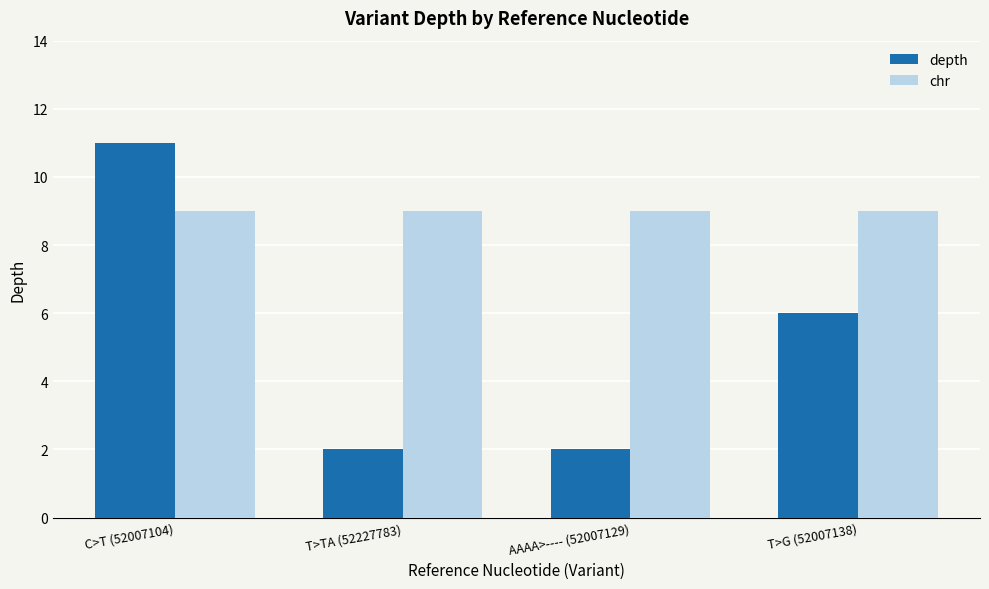

At which category is the sum across all series the highest?

C>T (52007104)